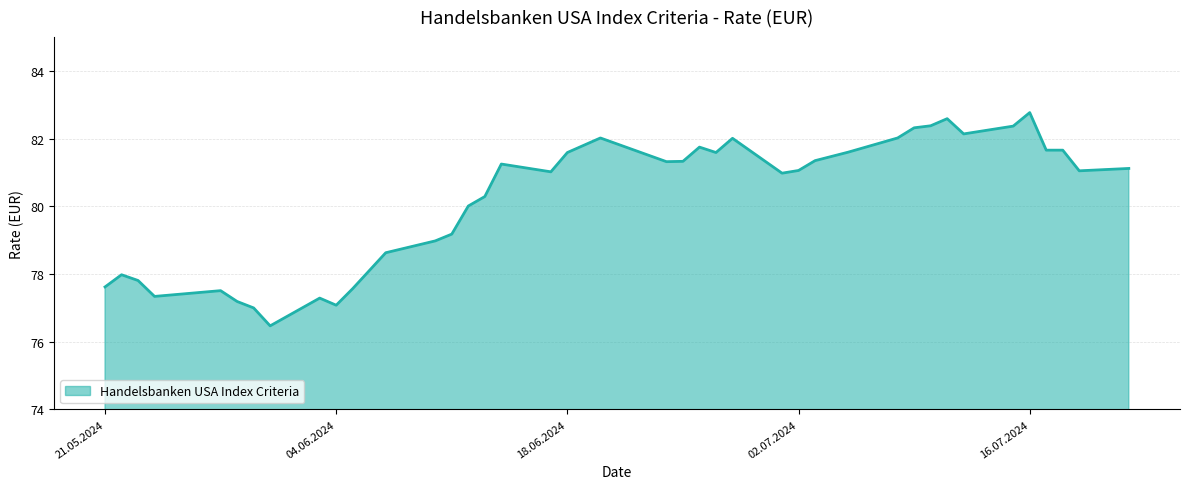

What is the smallest value displayed?

76.5